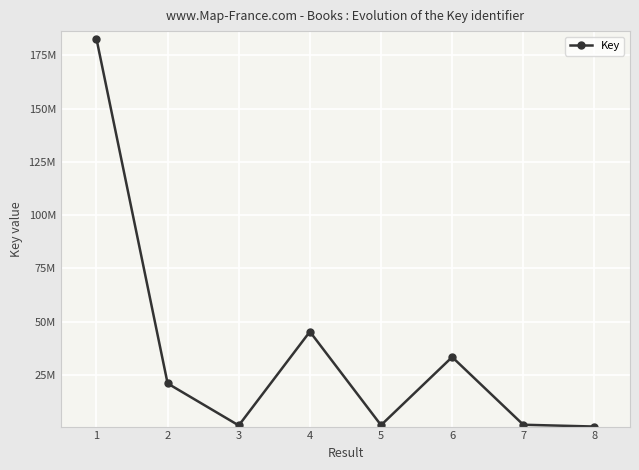

What is the average value?

35878154